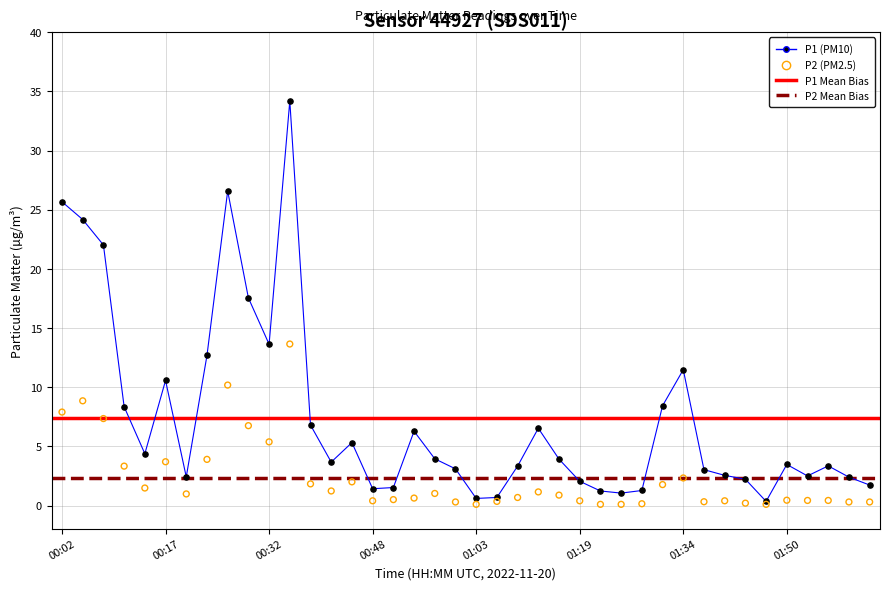

Which series has the widest spread of Y values?

P1